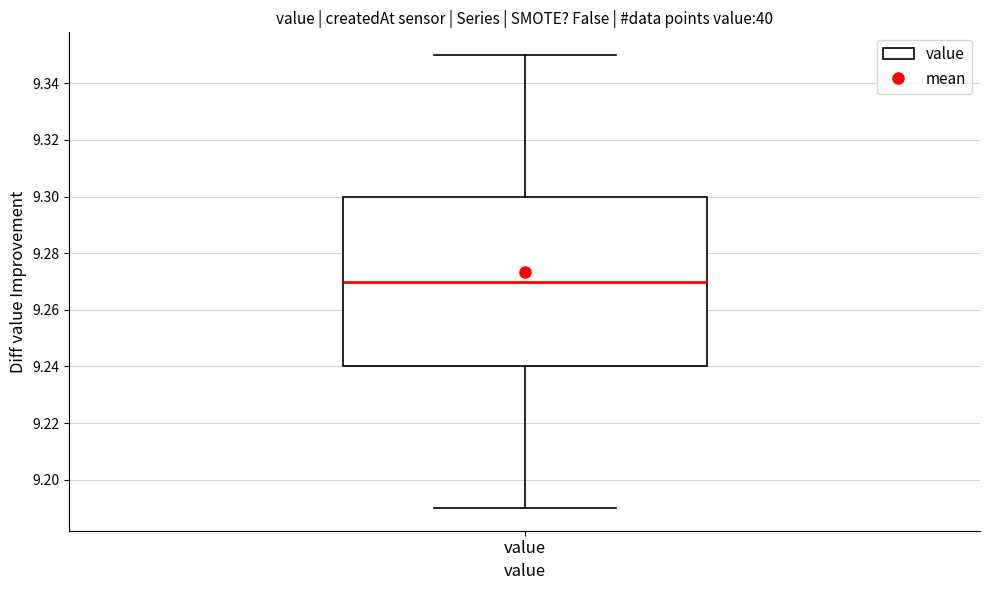

Transcribe this box plot: give where the median line is, the range the box spans, and where the two whiskers end, as read against the y-axis. The values are not printed on the chart, so give them approximately, as read against the axis.

median 9.27, box 9.24 to 9.30, whiskers 9.19 to 9.35